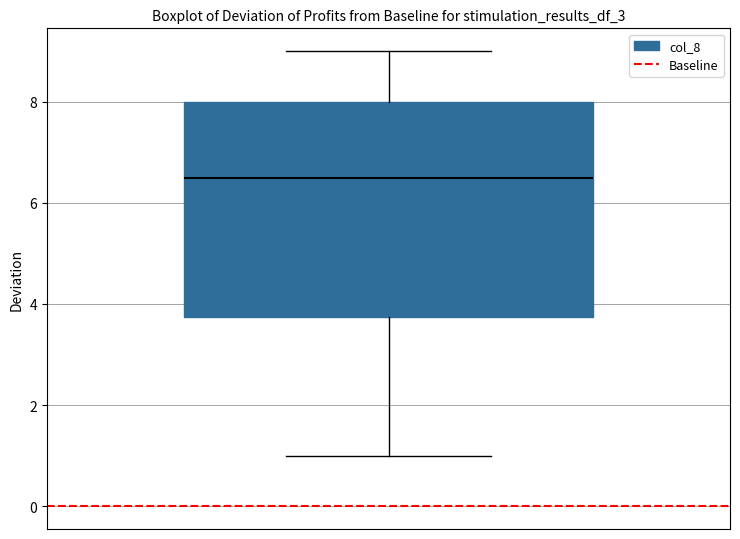

Where does the median line of the box sit on the y-axis? The values are not printed on the chart, so give them approximately, as read against the axis.

6.6